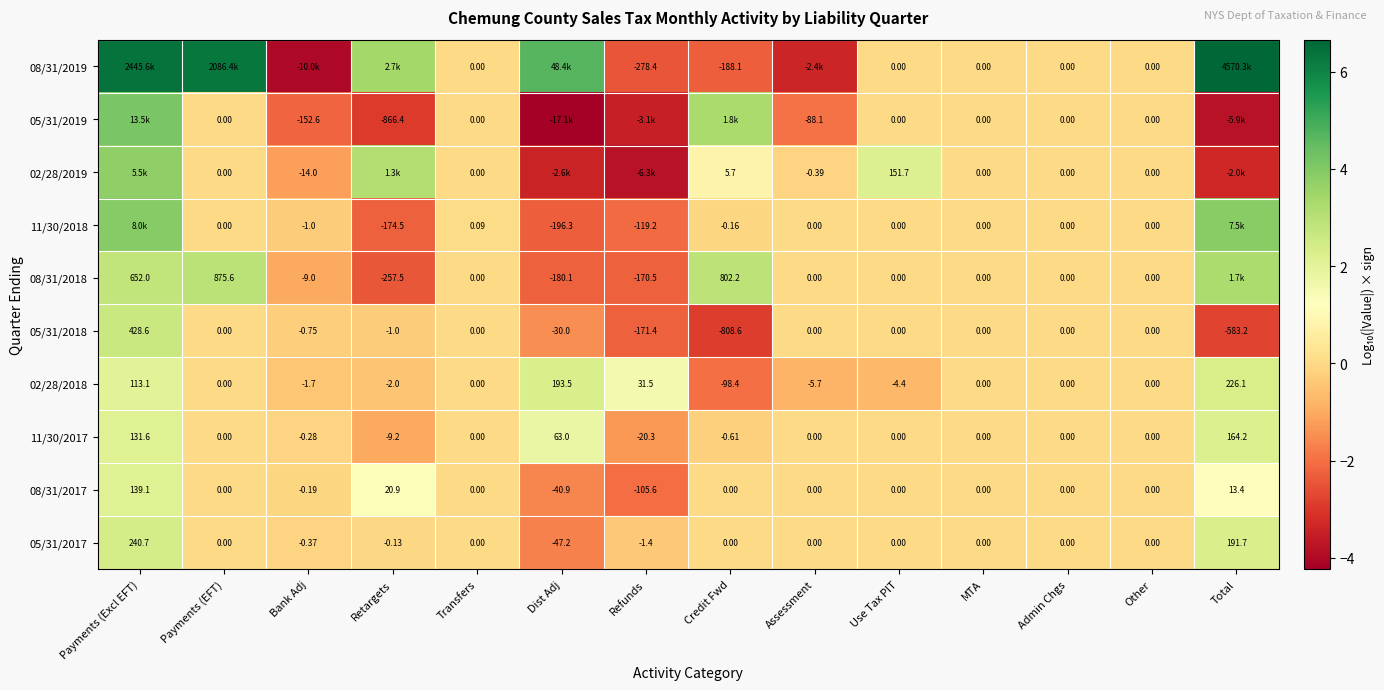

At how many categories does at least one series exceed -1?

14